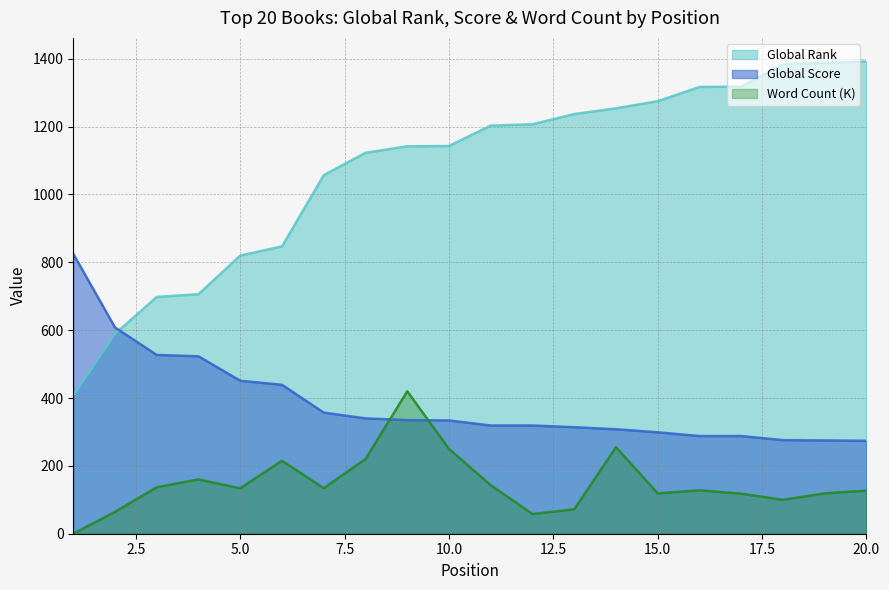

True or false: Global Score has a value of 145.6 at 11.

False